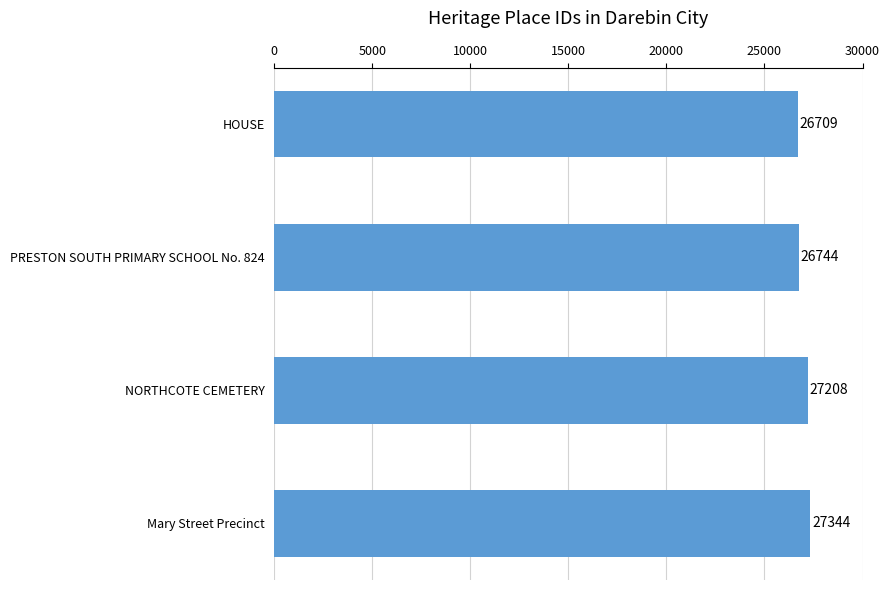

Rank the categories by value from highest to lowest.

Mary Street Precinct, NORTHCOTE CEMETERY, PRESTON SOUTH PRIMARY SCHOOL No. 824, HOUSE